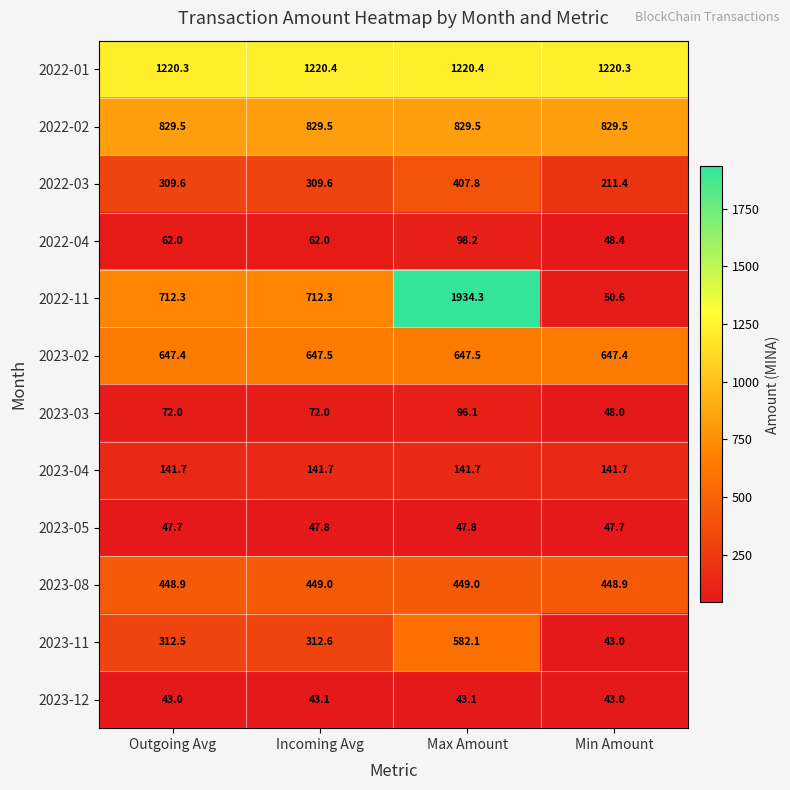

Rank the series by their maximum value, from lowest to highest.

2023-12, 2023-05, 2023-03, 2022-04, 2023-04, 2022-03, 2023-08, 2023-11, 2023-02, 2022-02, 2022-01, 2022-11